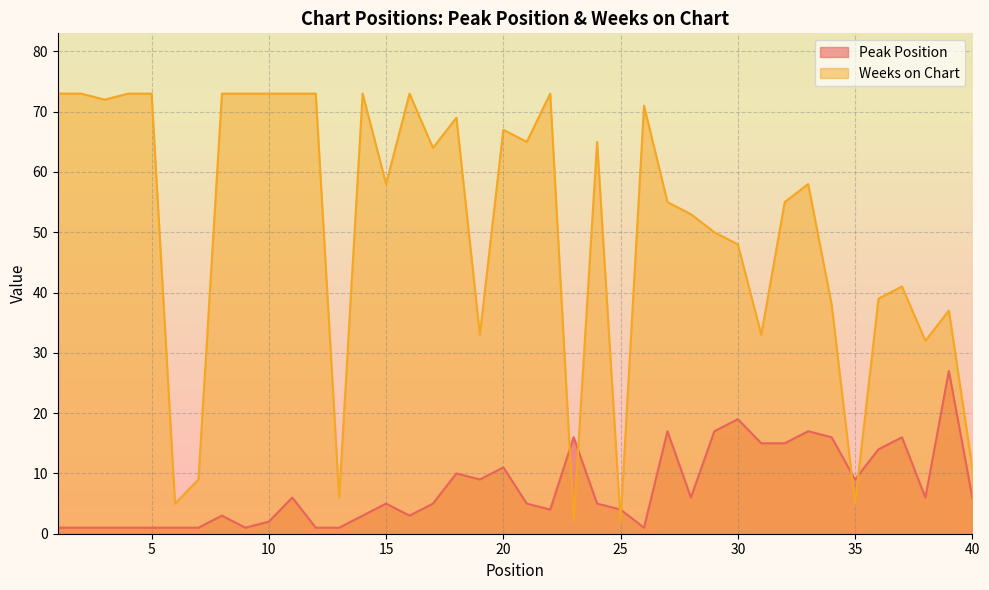

How many lines are shown in the chart?

2